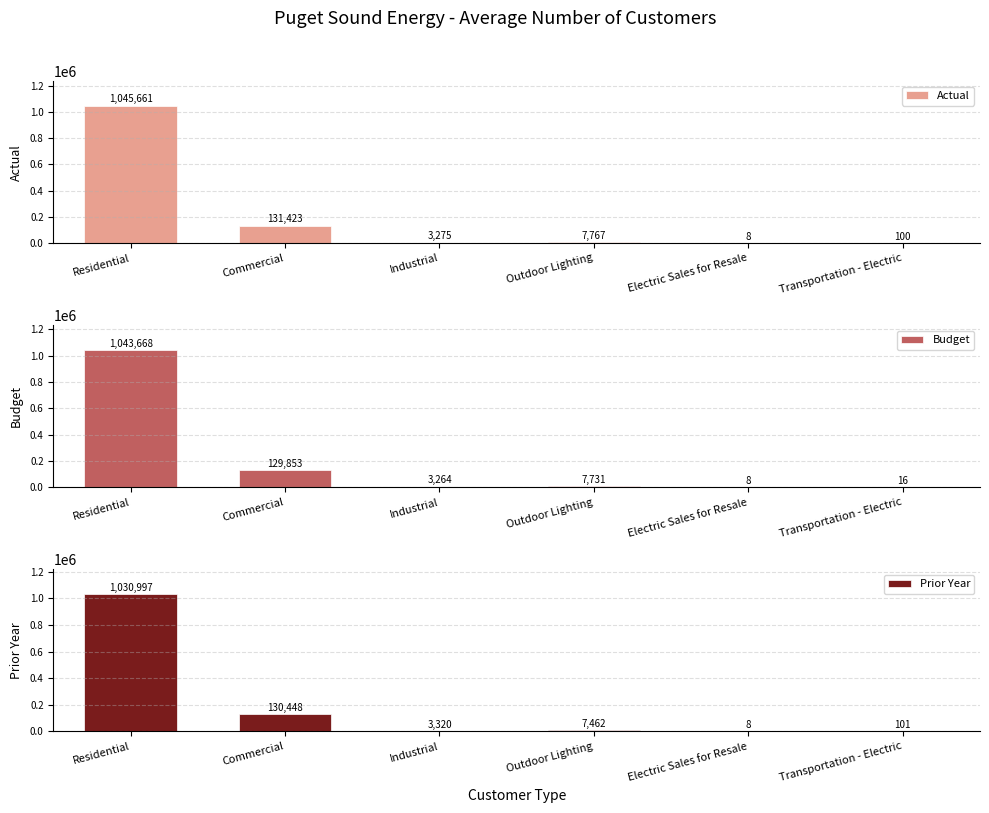

At which category is the sum across all series the highest?

Residential